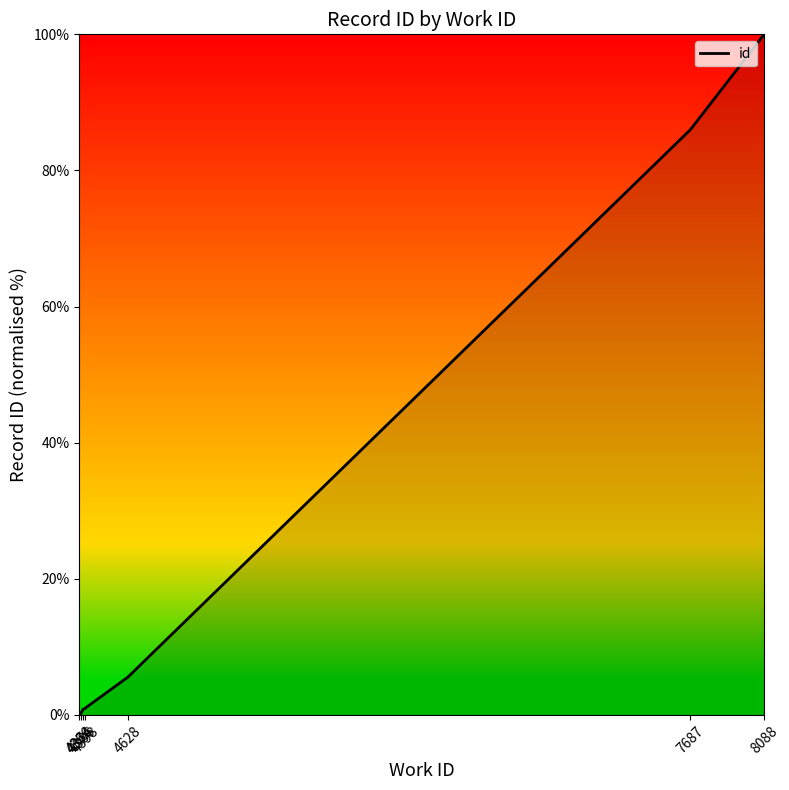

What position from the right is 4398?

7